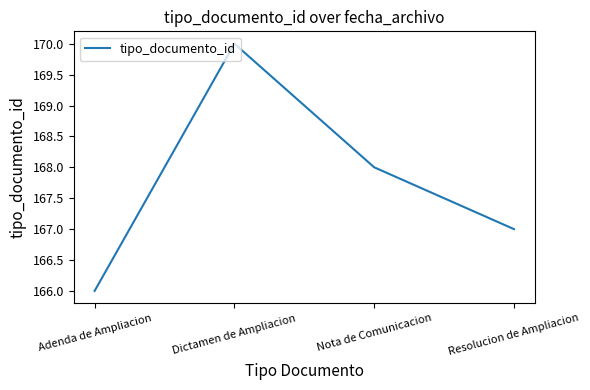

The chart shows a value of 167 at Resolucion de Ampliacion. True or false?

True